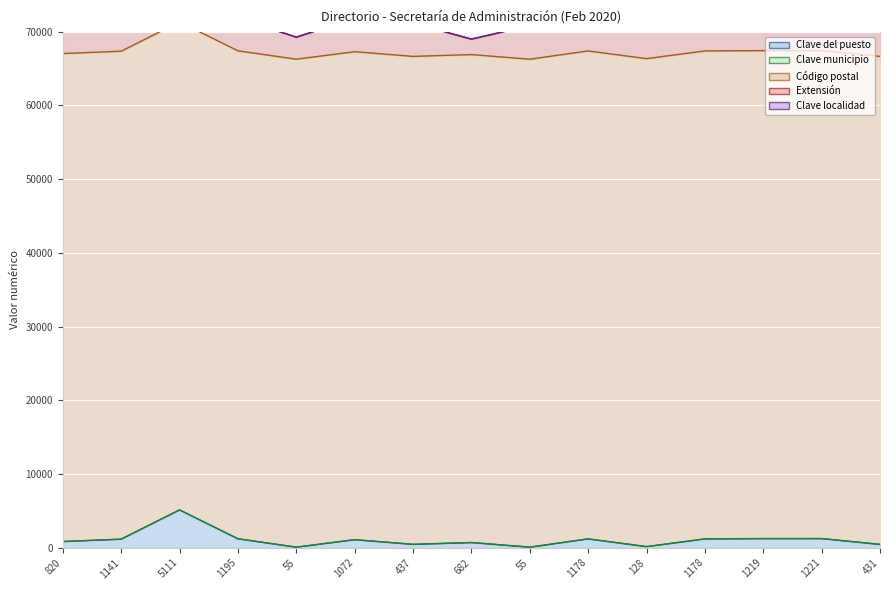

At which label does Clave municipio reach its minimum?

820